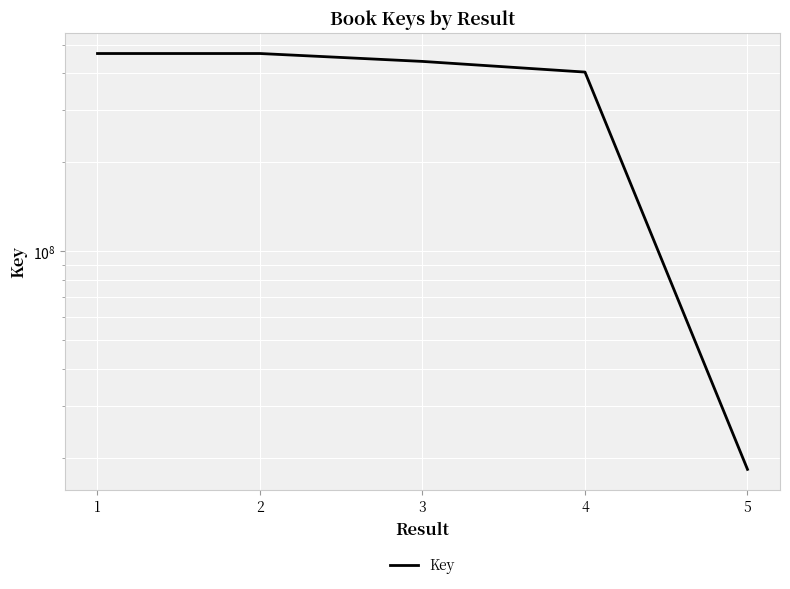

True or false: the data shows 729761779 at 2.

False